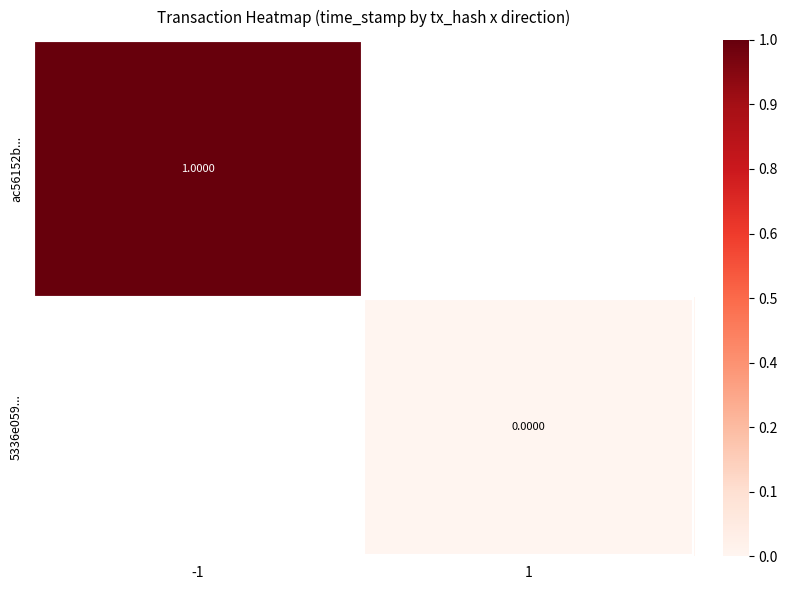

List the labels in order of 5336e059... value, largest first.

-1, 1